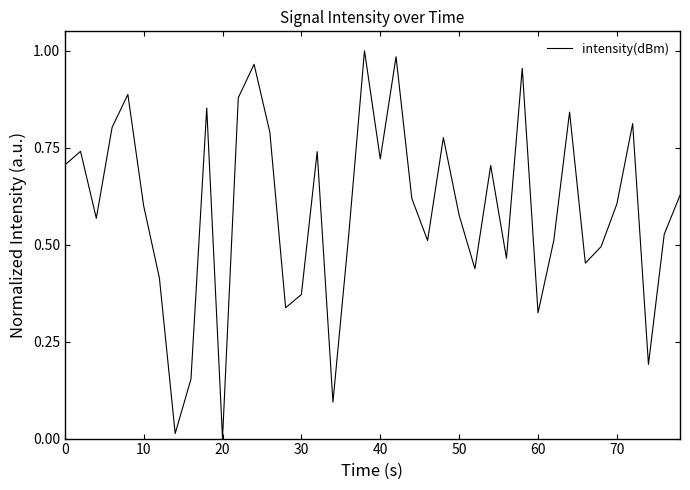

The value at 60 is 0.1. True or false?

False